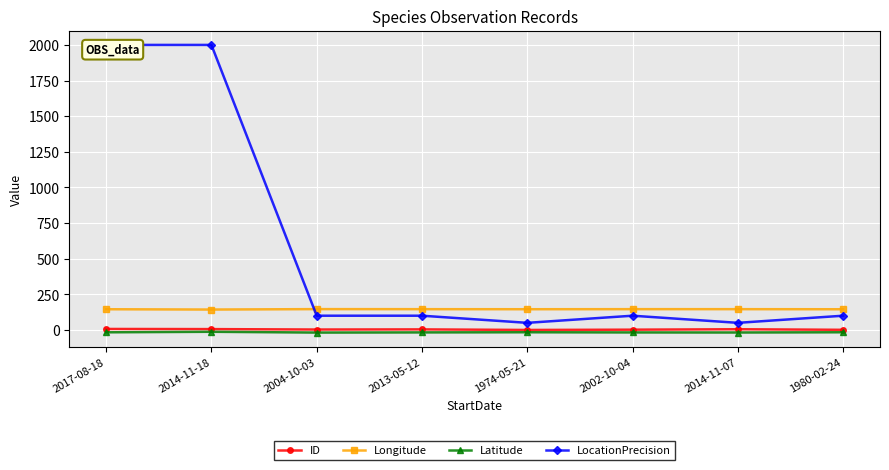

What is the label of the 8th point from the left?

1980-02-24